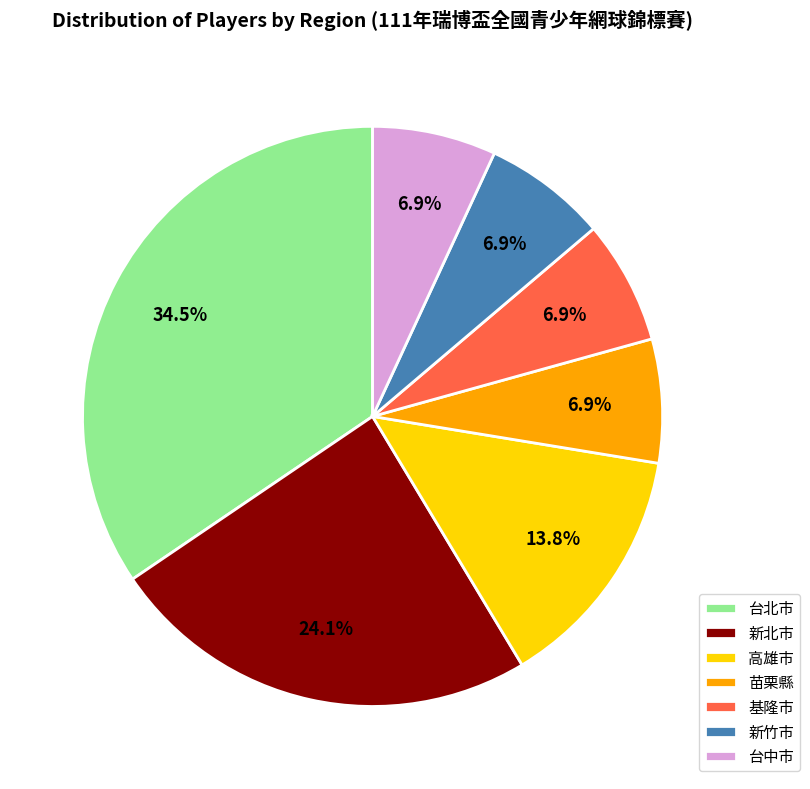

Combined, do 基隆市 and 新竹市 account for over 50%?

No